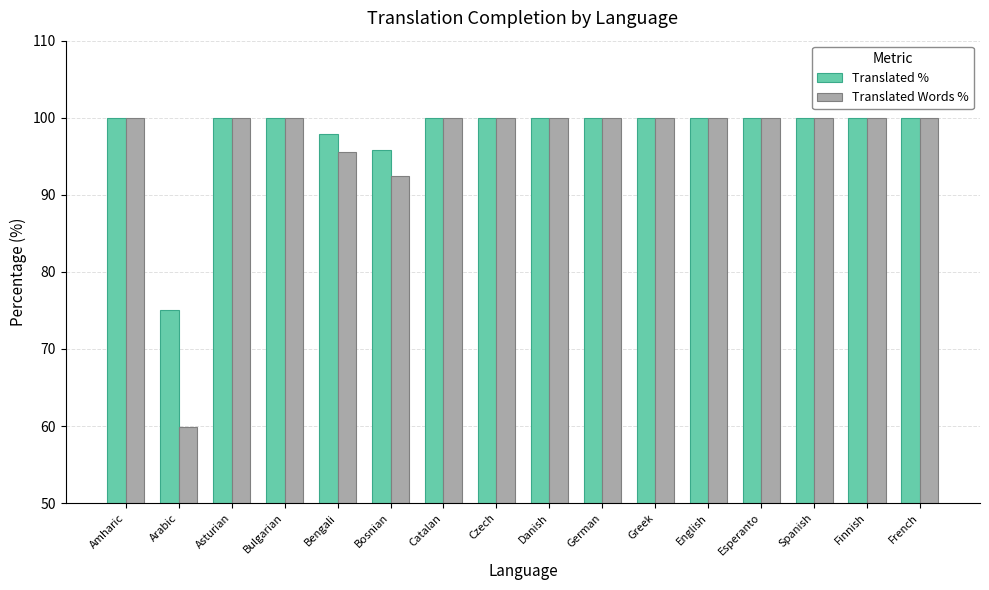

Reading right to left, extract all data points from this chart.

Translated %: French=100.0	Finnish=100.0	Spanish=100.0	Esperanto=100.0	English=100.0	Greek=100.0	German=100.0	Danish=100.0	Czech=100.0	Catalan=100.0	Bosnian=95.8	Bengali=97.9	Bulgarian=100.0	Asturian=100.0	Arabic=75.0	Amharic=100.0
Translated Words %: French=100.0	Finnish=100.0	Spanish=100.0	Esperanto=100.0	English=100.0	Greek=100.0	German=100.0	Danish=100.0	Czech=100.0	Catalan=100.0	Bosnian=92.4	Bengali=95.6	Bulgarian=100.0	Asturian=100.0	Arabic=59.9	Amharic=100.0